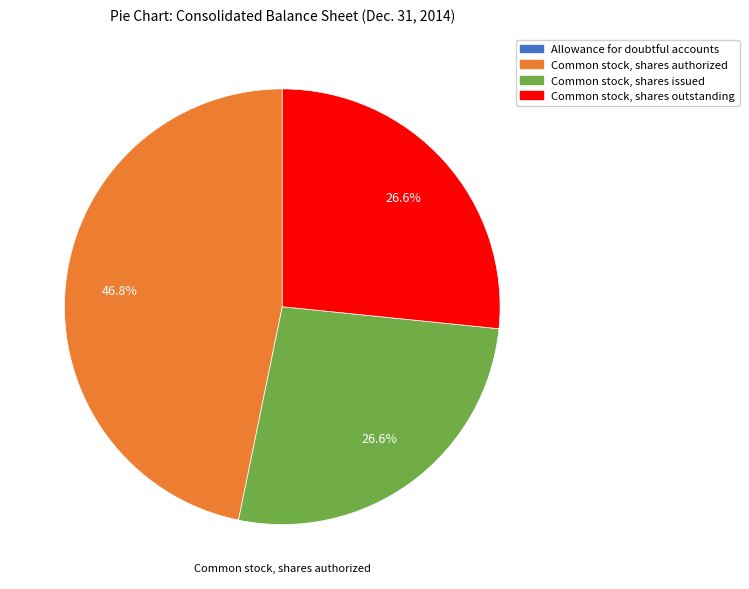

What percentage is the Common stock, shares authorized slice, to the nearest percent?

47%